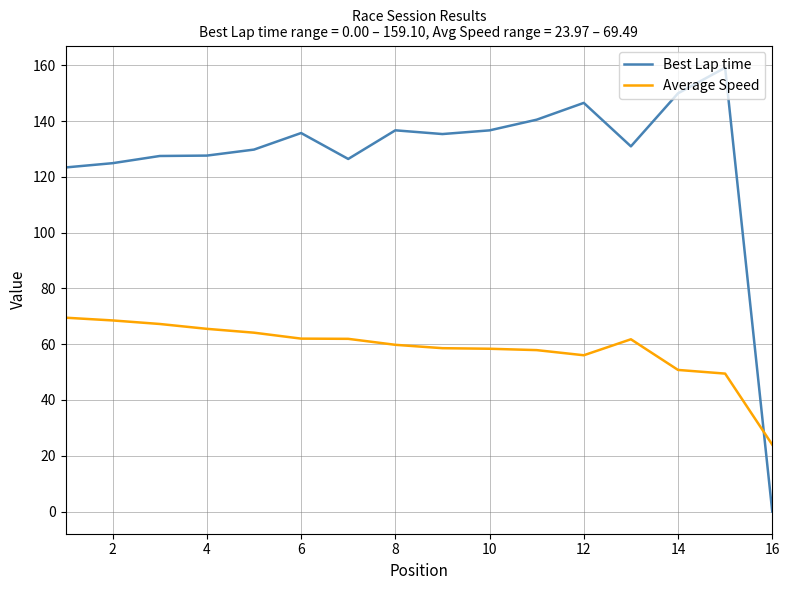

True or false: Best Lap time and Average Speed cross at least once.

True